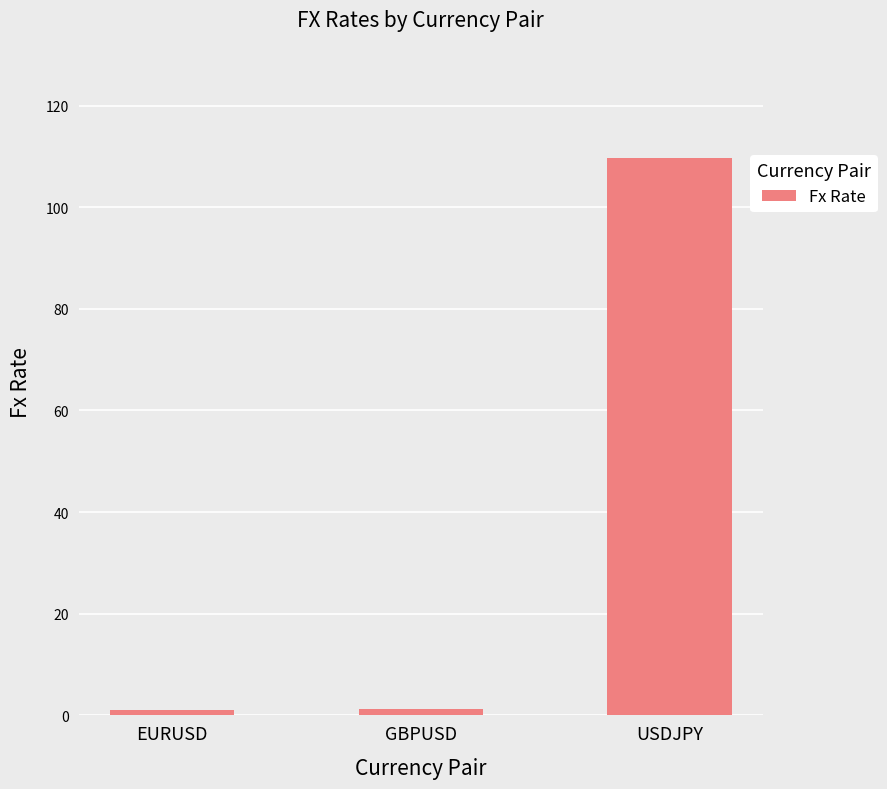

Between USDJPY and GBPUSD, which is larger?

USDJPY